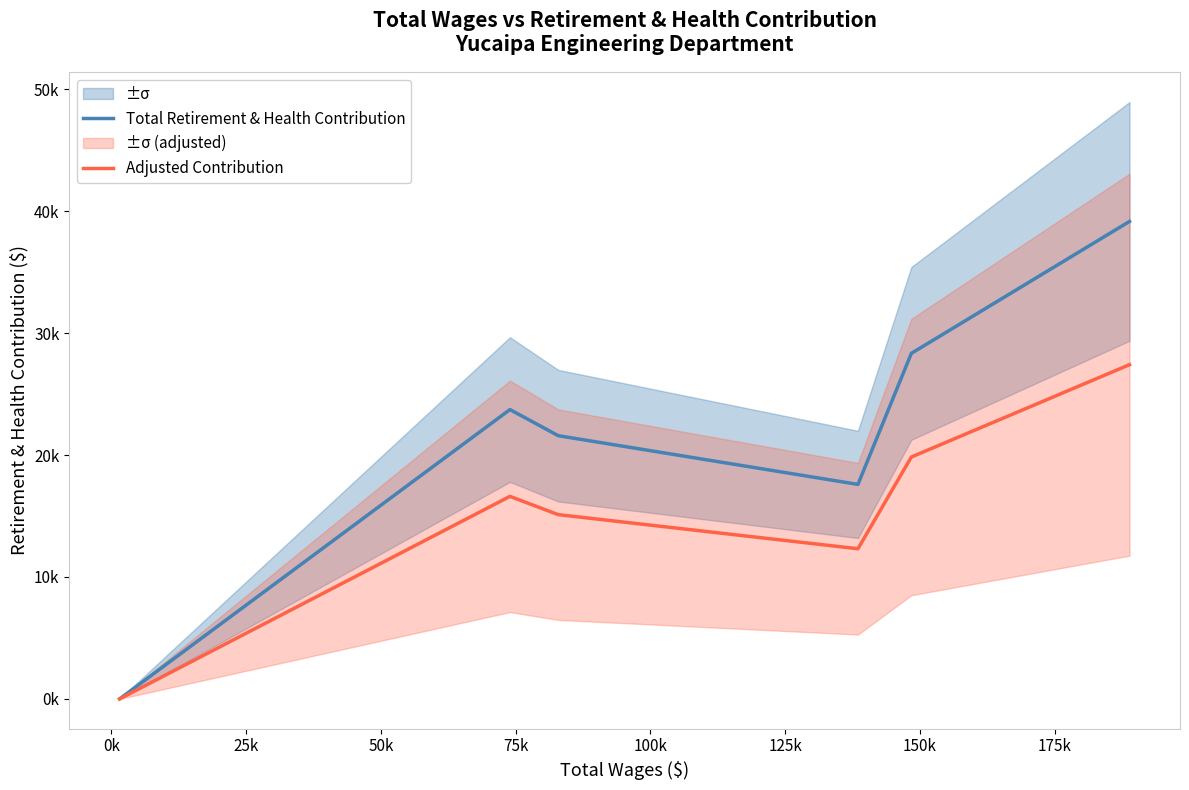

Reading left to right, list all the values displayed in this chart.

Total Retirement & Health Contribution: 0.0	23734.0	21591.0	17595.0	28344.0	39167.0
Adjusted Contribution: 0.0	16613.8	15113.7	12316.5	19840.8	27416.9